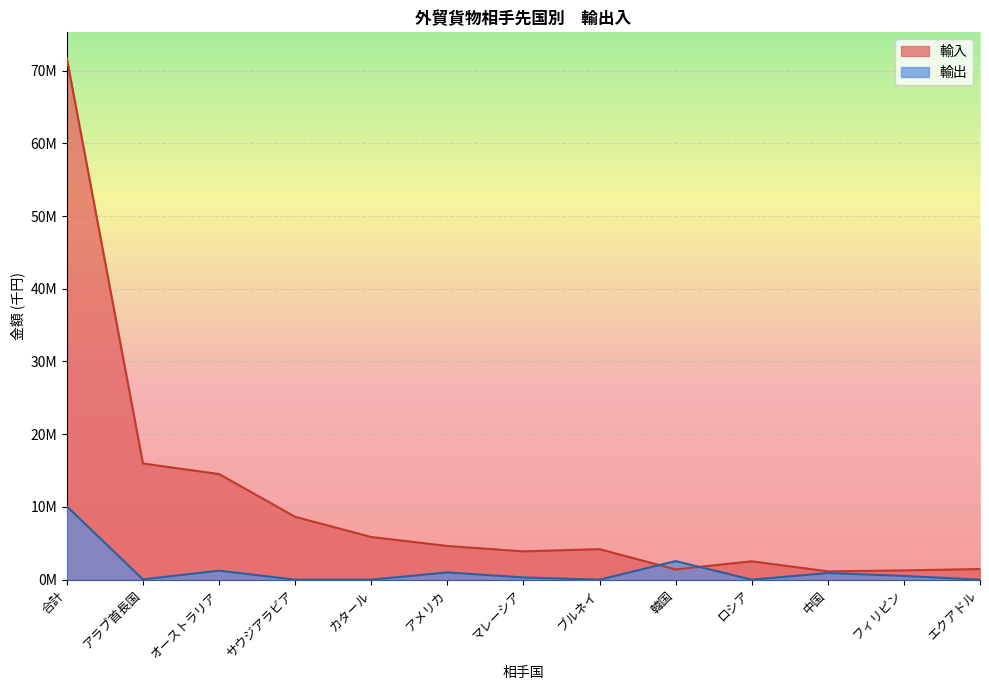

Is it true that 輸出 equals 39213 at アラブ首長国?

True